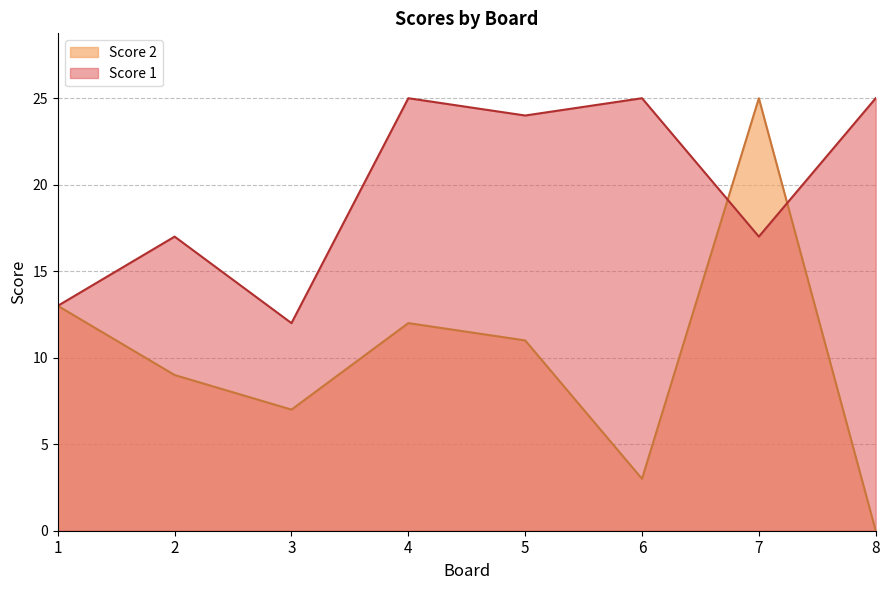

Which label corresponds to the smallest value in the chart?

8